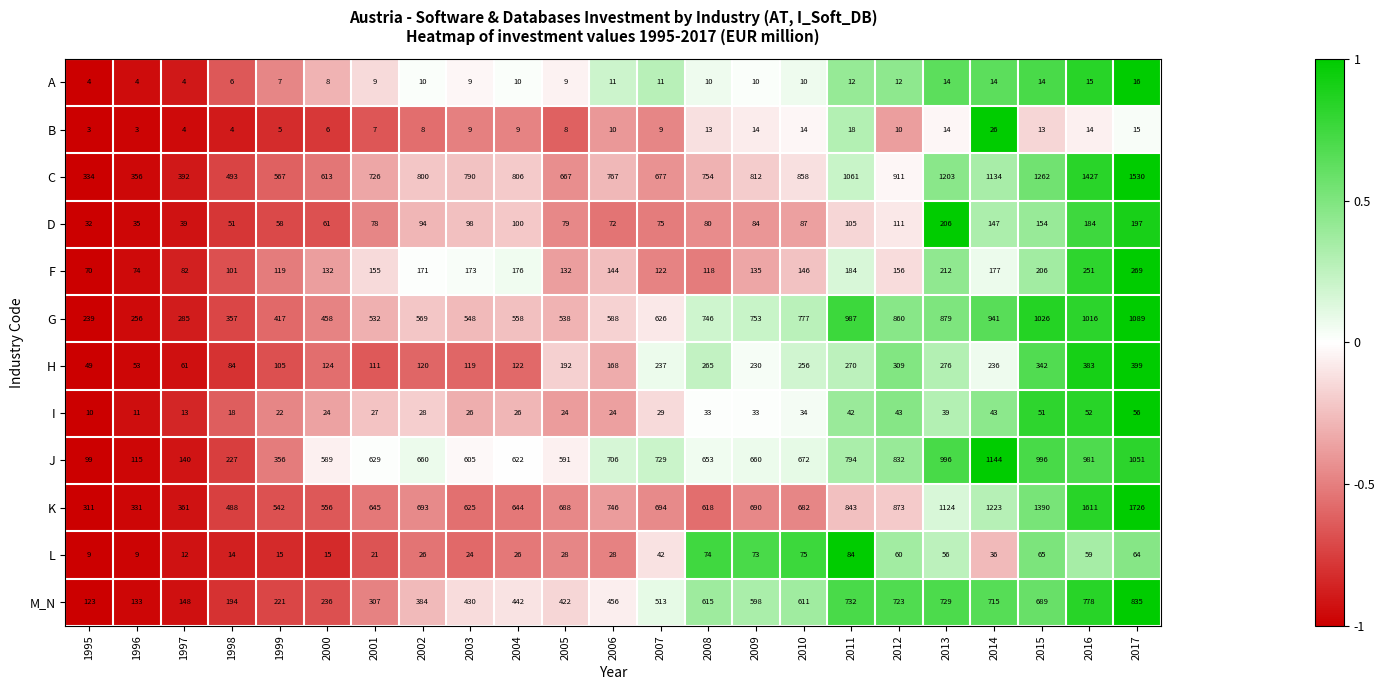

Between 1995 and 1996, which series saw the biggest shift?

C